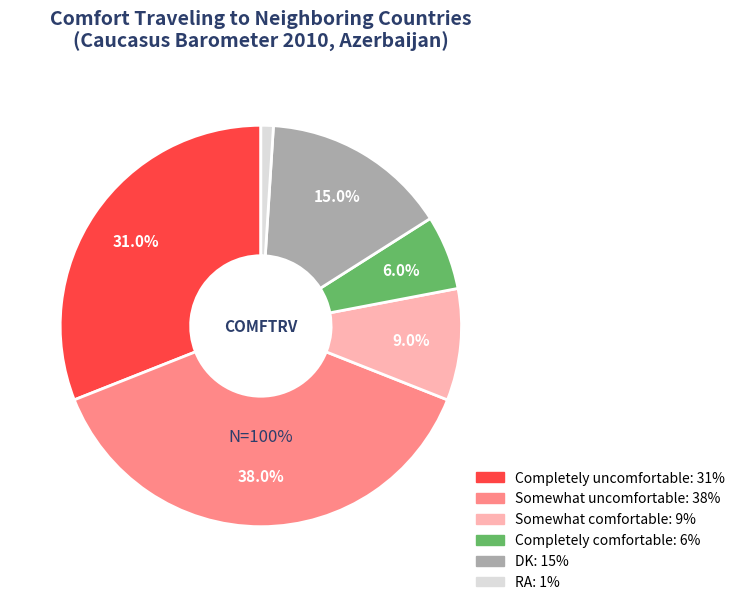

What is the ratio of the value at Somewhat comfortable to the value at Completely uncomfortable?

0.3